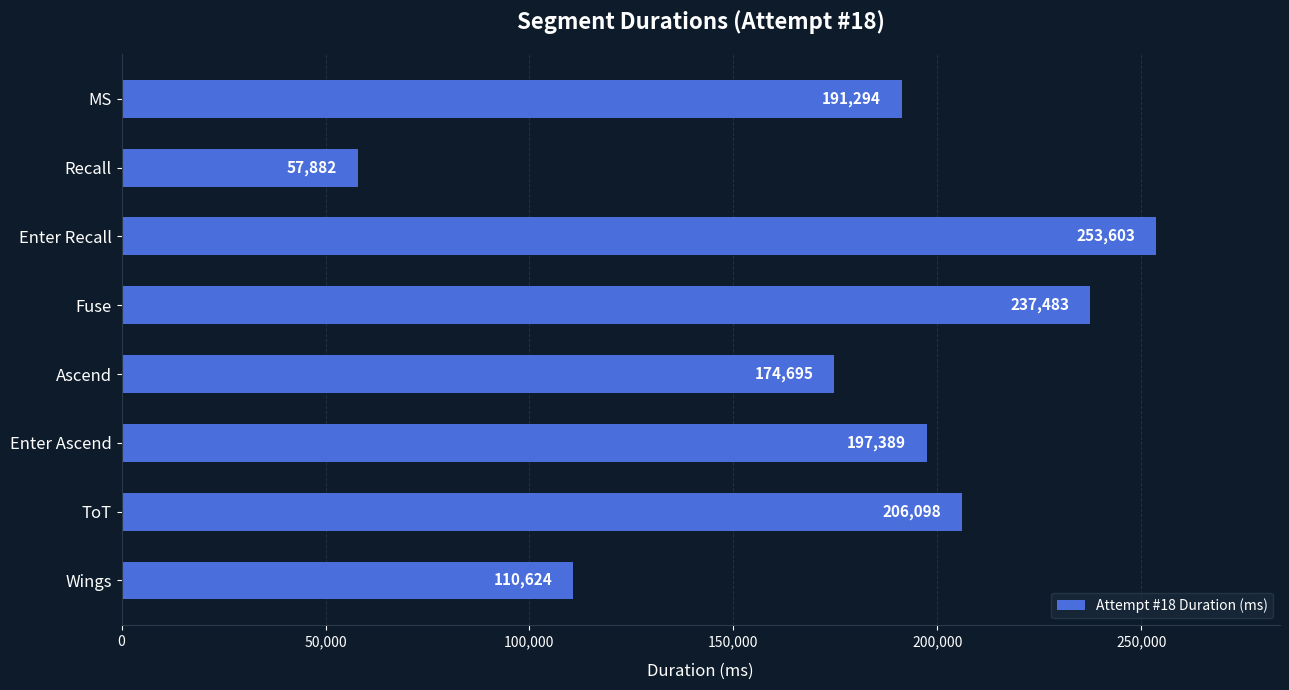

List the labels in order of value, largest first.

Enter Recall, Fuse, ToT, Enter Ascend, MS, Ascend, Wings, Recall